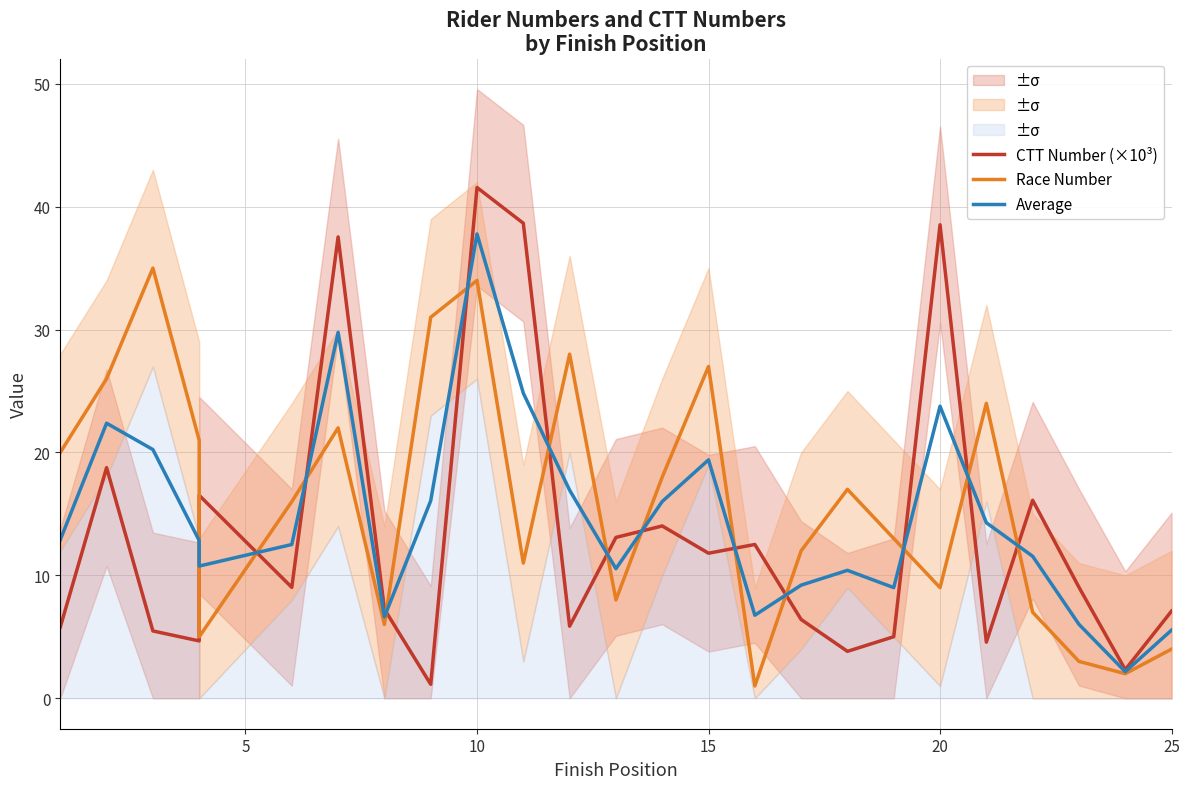

In CTT Number (×10³), how many points are higher than both neighbors (excluding endpoints)?

8